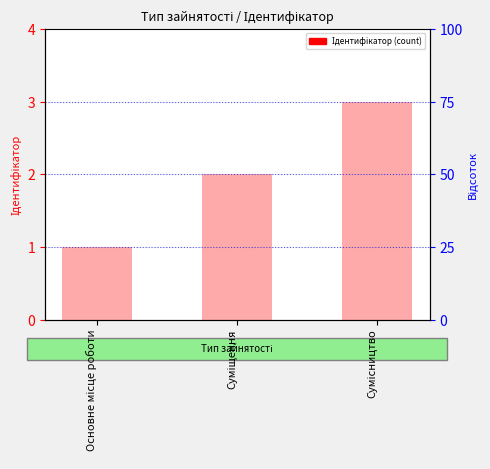

How many values exceed 2?

1